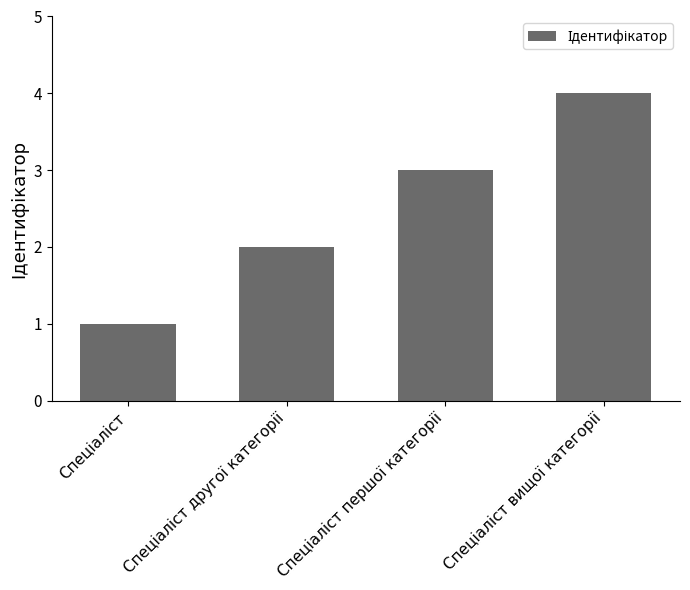

What is the maximum value shown in the chart?

4